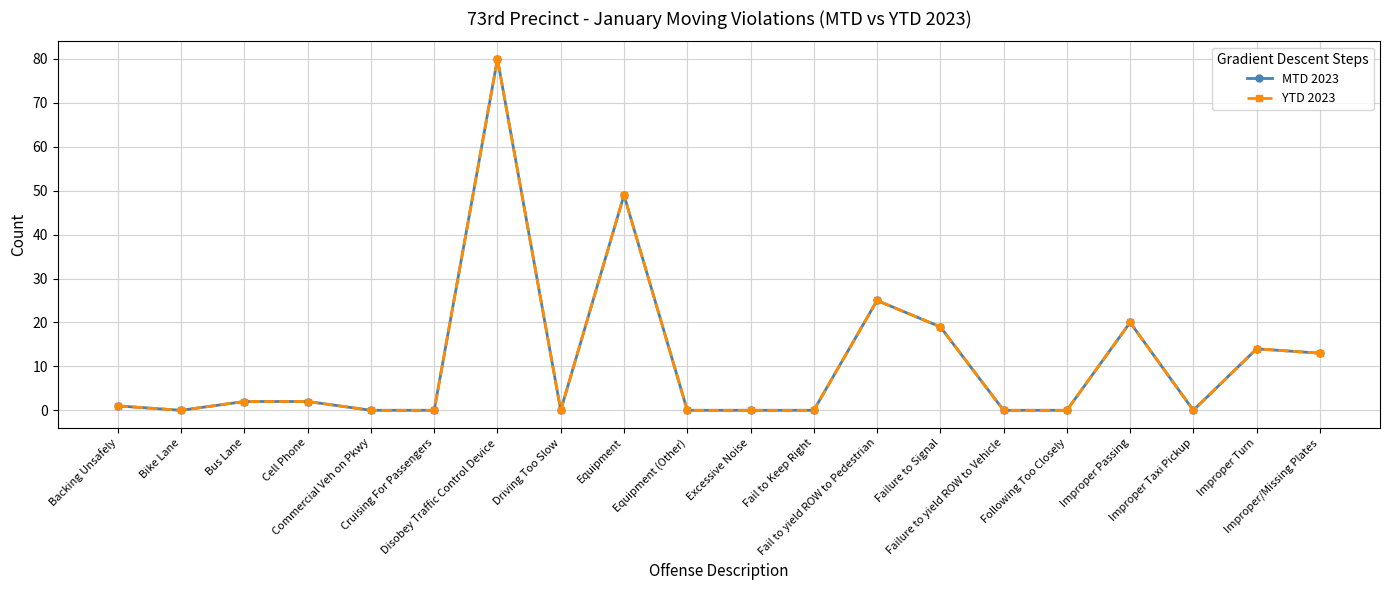

The value of MTD 2023 at Fail to yield ROW to Pedestrian is 25. True or false?

True